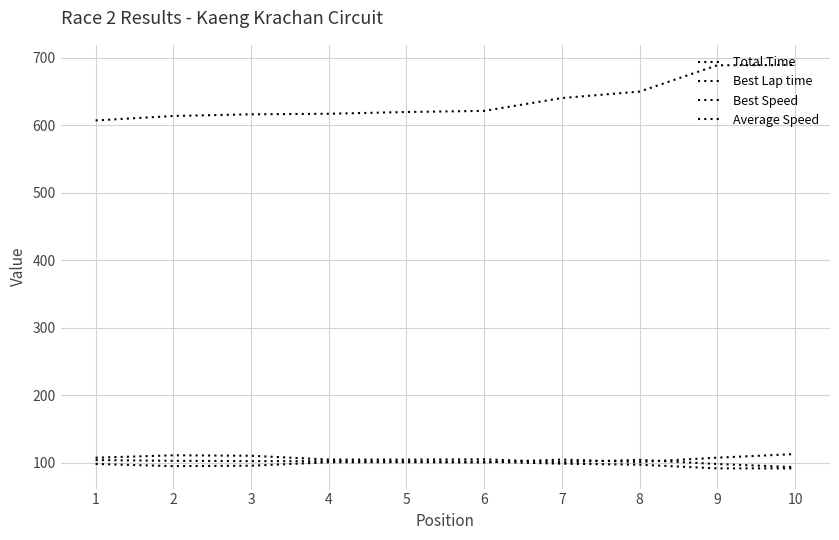

At how many categories does at least one series exceed 364?

10